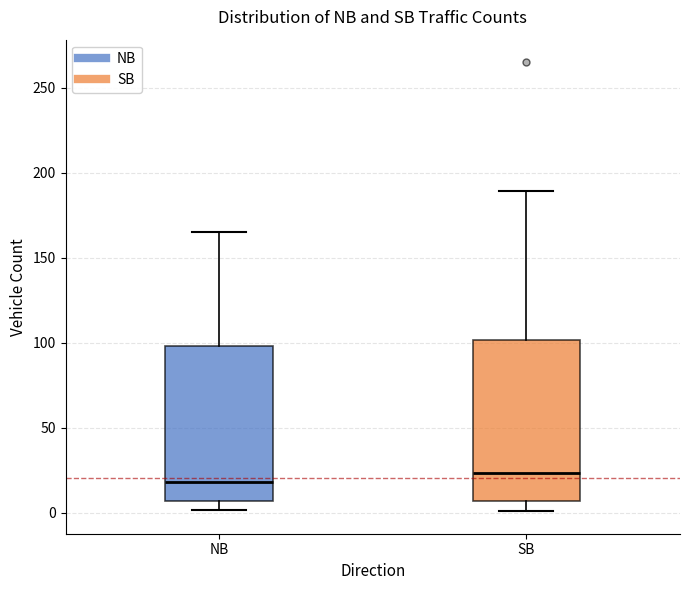

Where does the median line of the box for NB sit on the y-axis? The values are not printed on the chart, so give them approximately, as read against the axis.

20